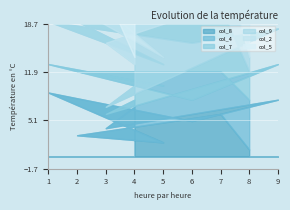

Which series changed the most between 8 and 1?

col_8